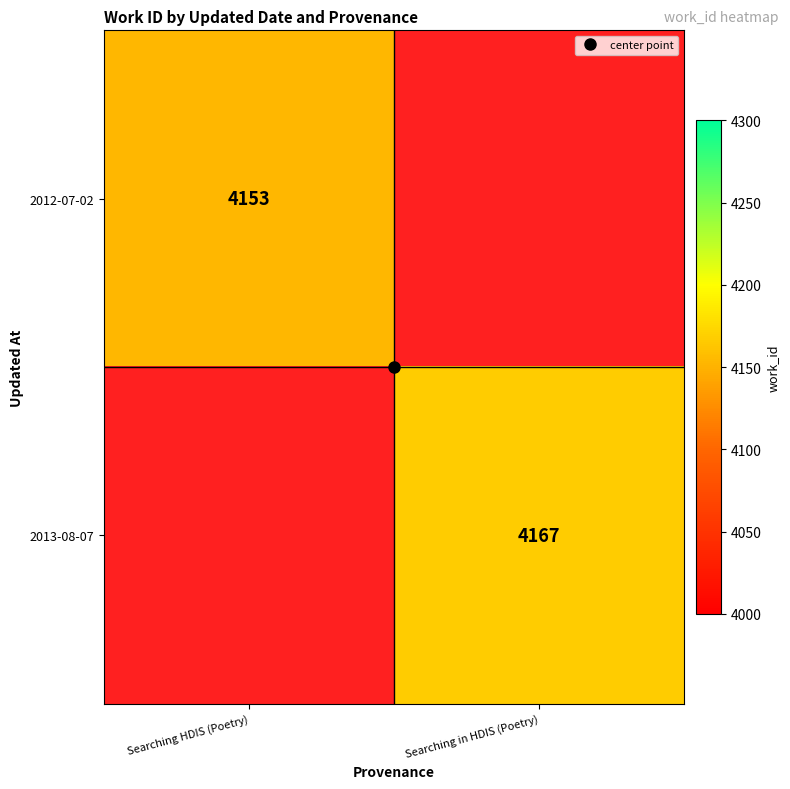

At which label does 2013-08-07 reach its peak?

Searching HDIS (Poetry)